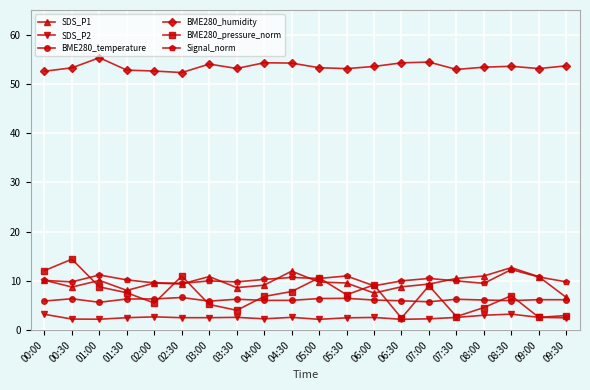

True or false: SDS_P2 has more than 1 interior local peaks.

True